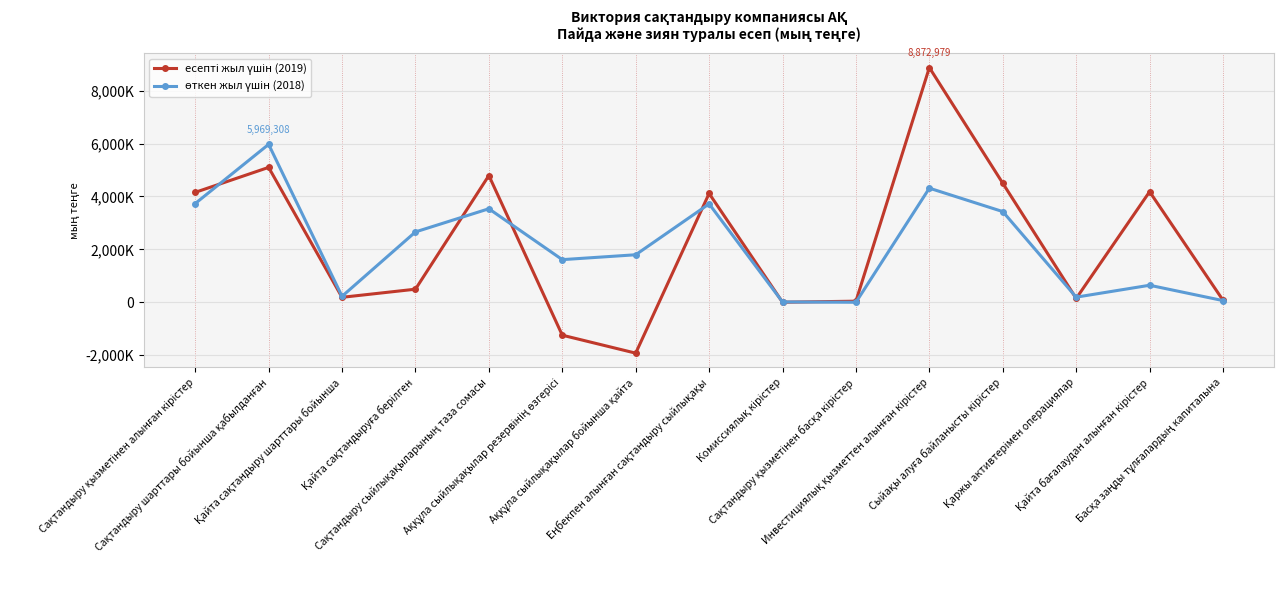

In есепті жыл үшін (2019), how many points are lower than both neighbors (excluding endpoints)?

4